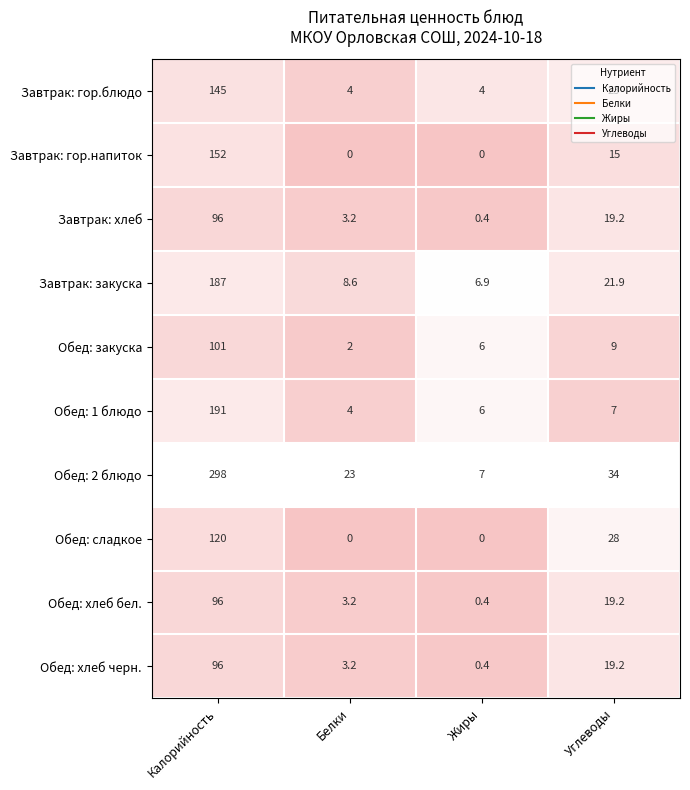

At which label is Обед: закуска closest to 51?

Углеводы